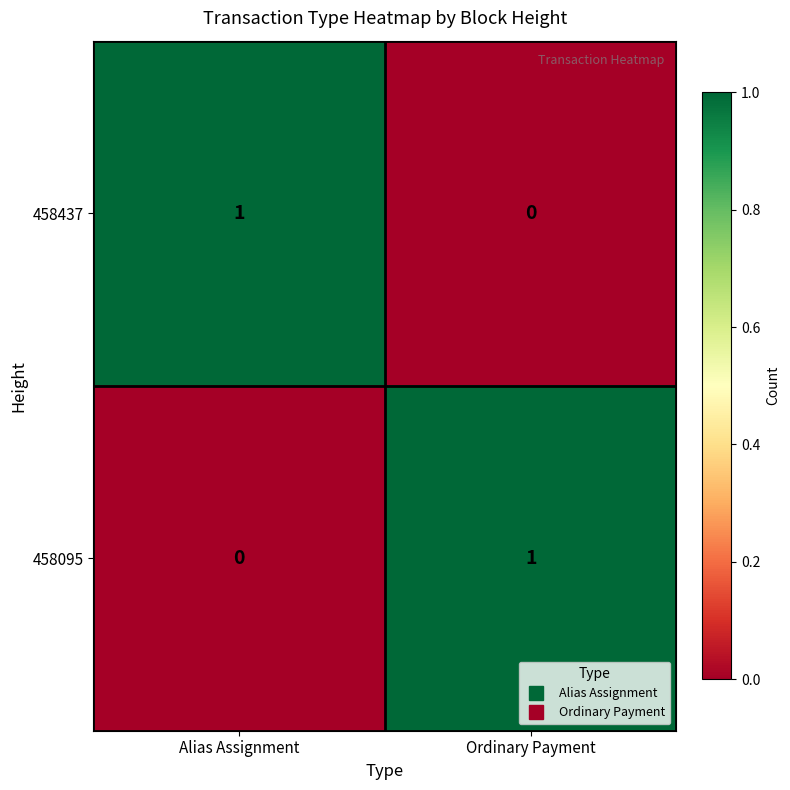

Reading left to right, transcribe all the data shown in this chart.

458437: Alias Assignment=1	Ordinary Payment=0
458095: Alias Assignment=0	Ordinary Payment=1